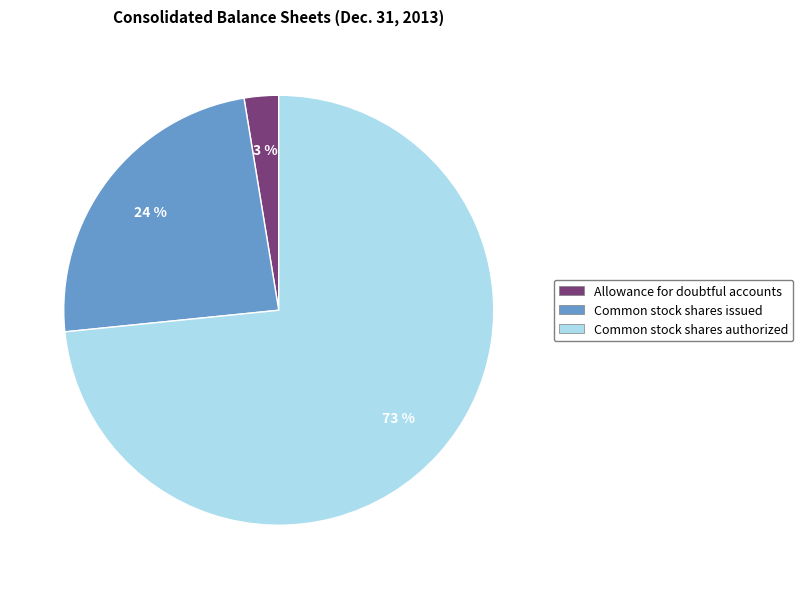

Do Common stock shares authorized and Allowance for doubtful accounts together represent more than half of the pie?

Yes